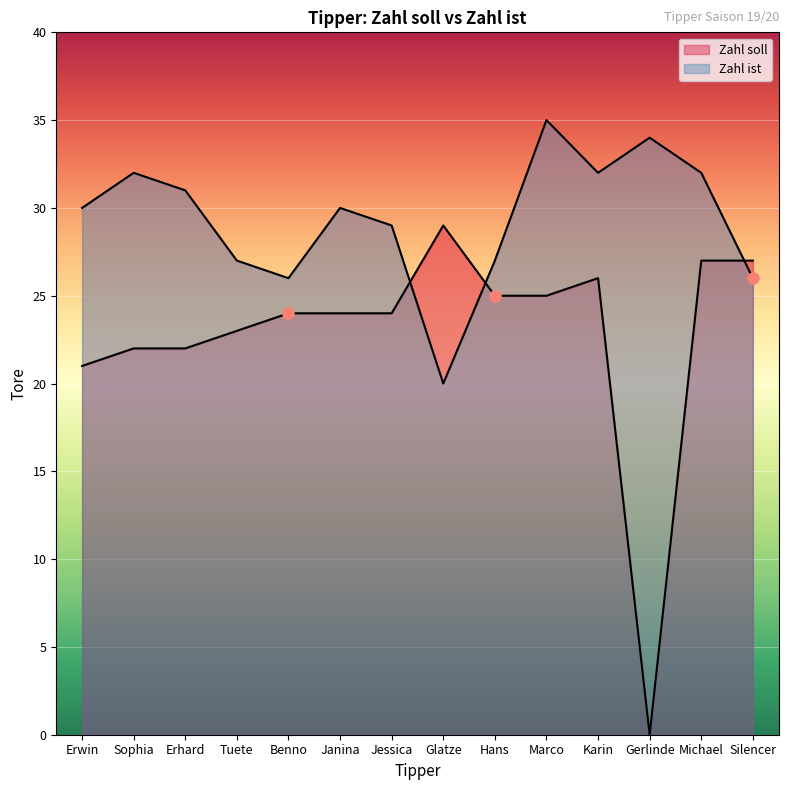

At how many categories does at least one series exceed 9?

14